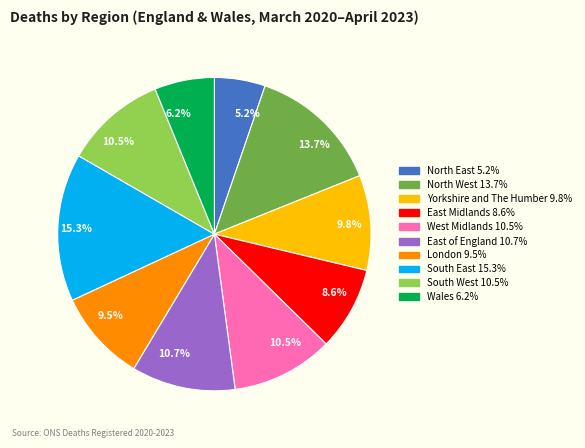

Does any single category account for the majority?

No